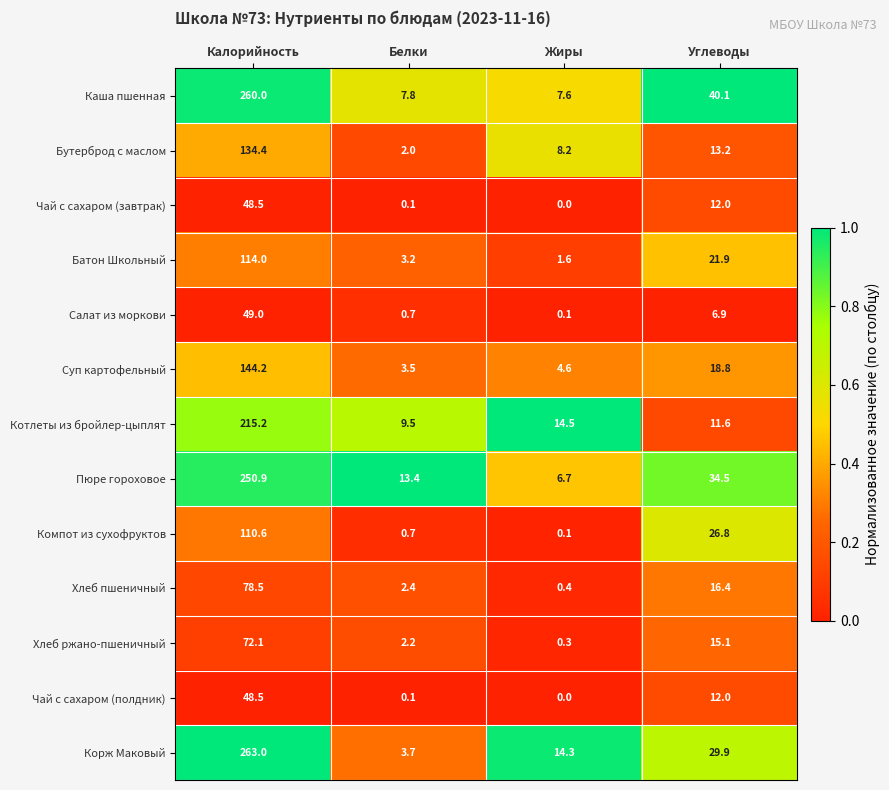

Which category has the lowest value across all series?

Жиры